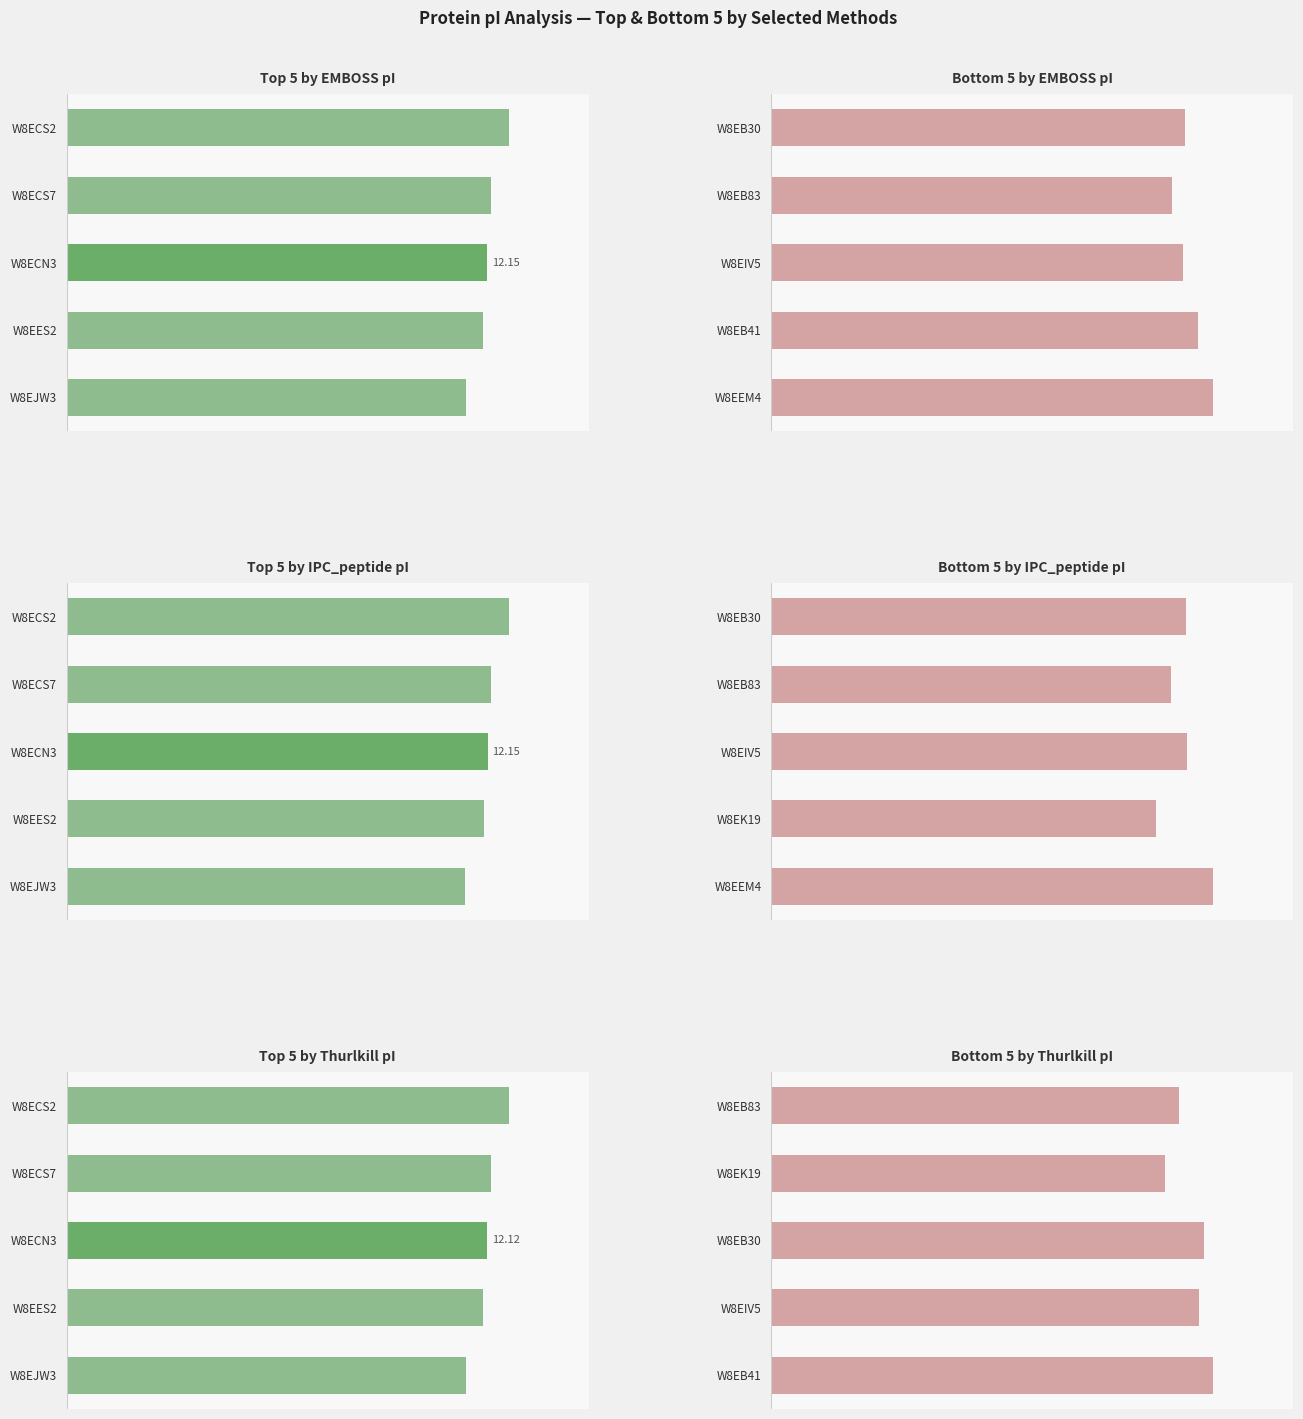

Reading left to right, list all the values displayed in this chart.

Top 5 by EMBOSS pI: 12.8	12.3	12.1	12.0	11.5
Bottom 5 by EMBOSS pI: 9.0	8.7	9.0	9.3	9.6
Top 5 by IPC_peptide pI: 12.8	12.3	12.1	12.0	11.5
Bottom 5 by IPC_peptide pI: 9.0	8.7	9.1	8.4	9.6
Top 5 by Thurlkill pI: 12.7	12.2	12.1	12.0	11.5
Bottom 5 by Thurlkill pI: 8.5	8.2	9.0	8.9	9.2